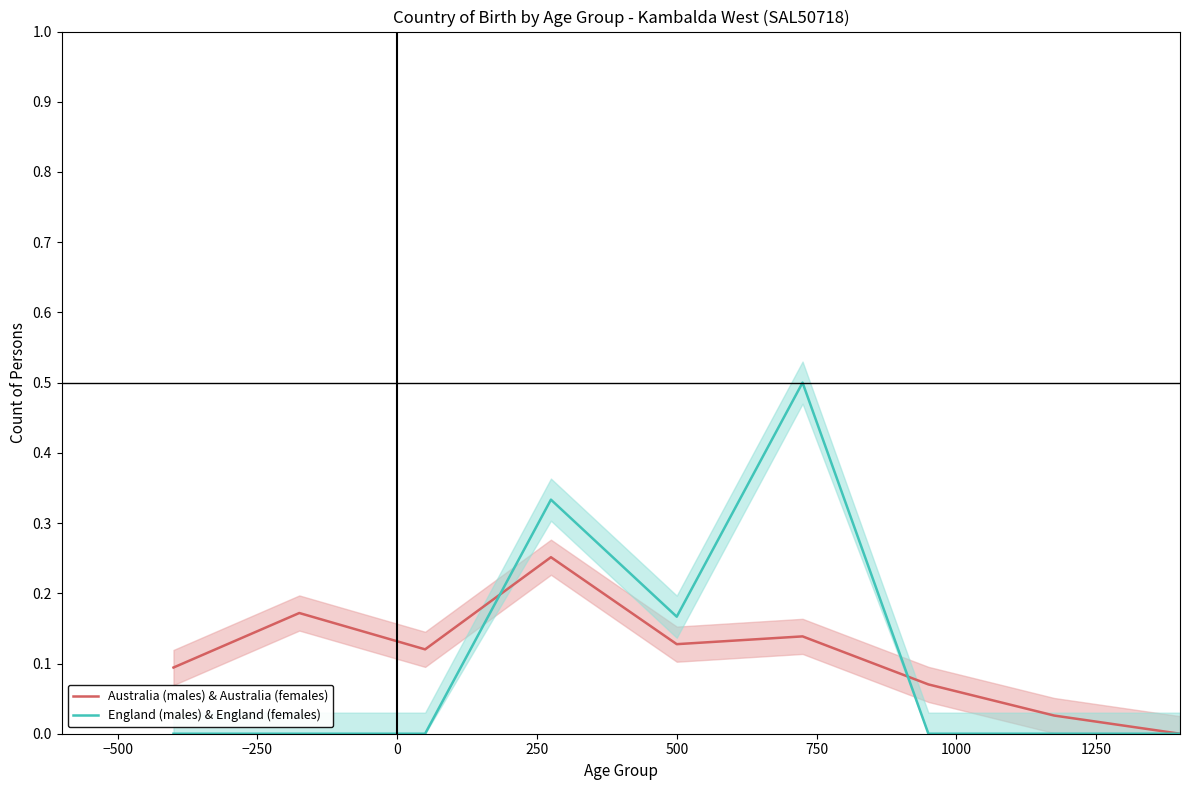

Is it true that England (males) & England (females) equals 0.0 at 1000?

True